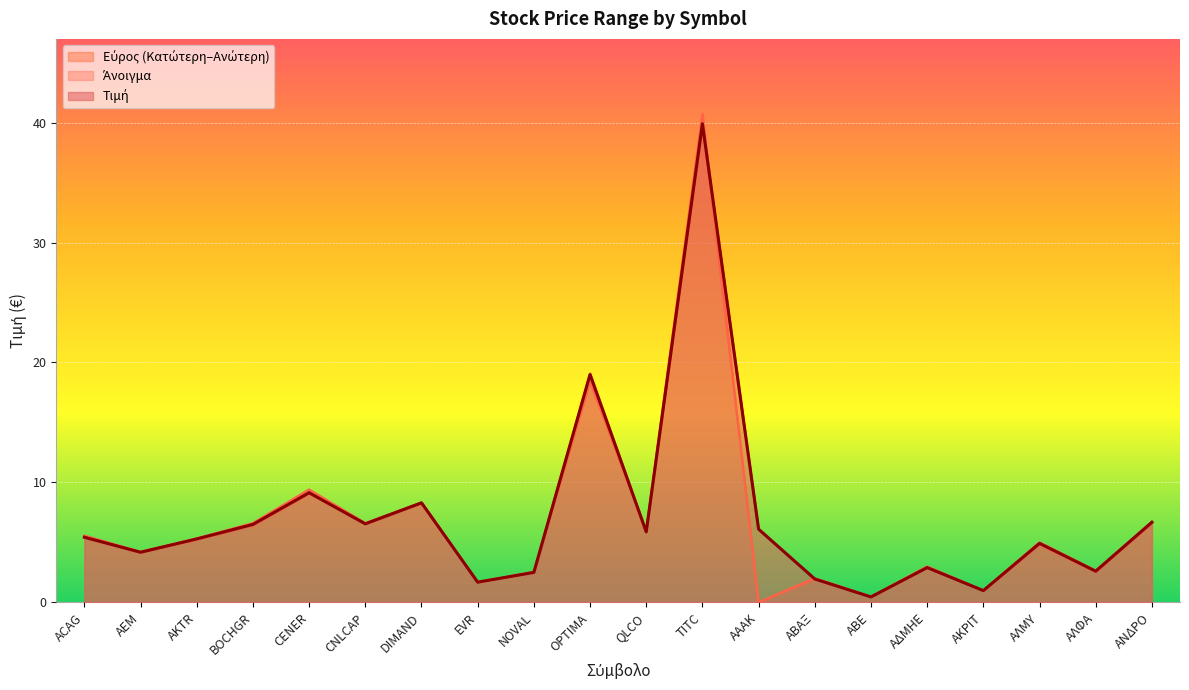

Is it true that Κατώτερη equals 6.5 at BOCHGR?

True